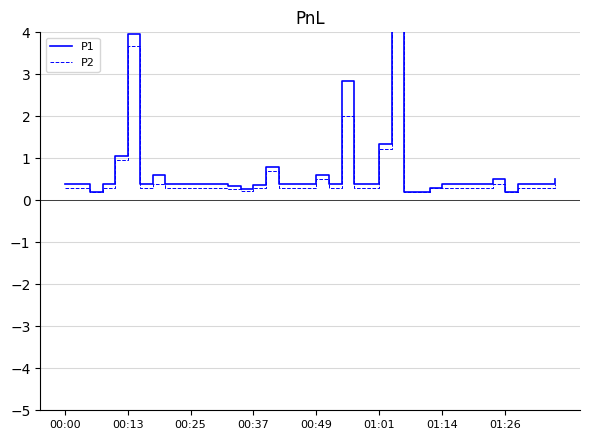

What are all the series names shown in the legend?

P1, P2